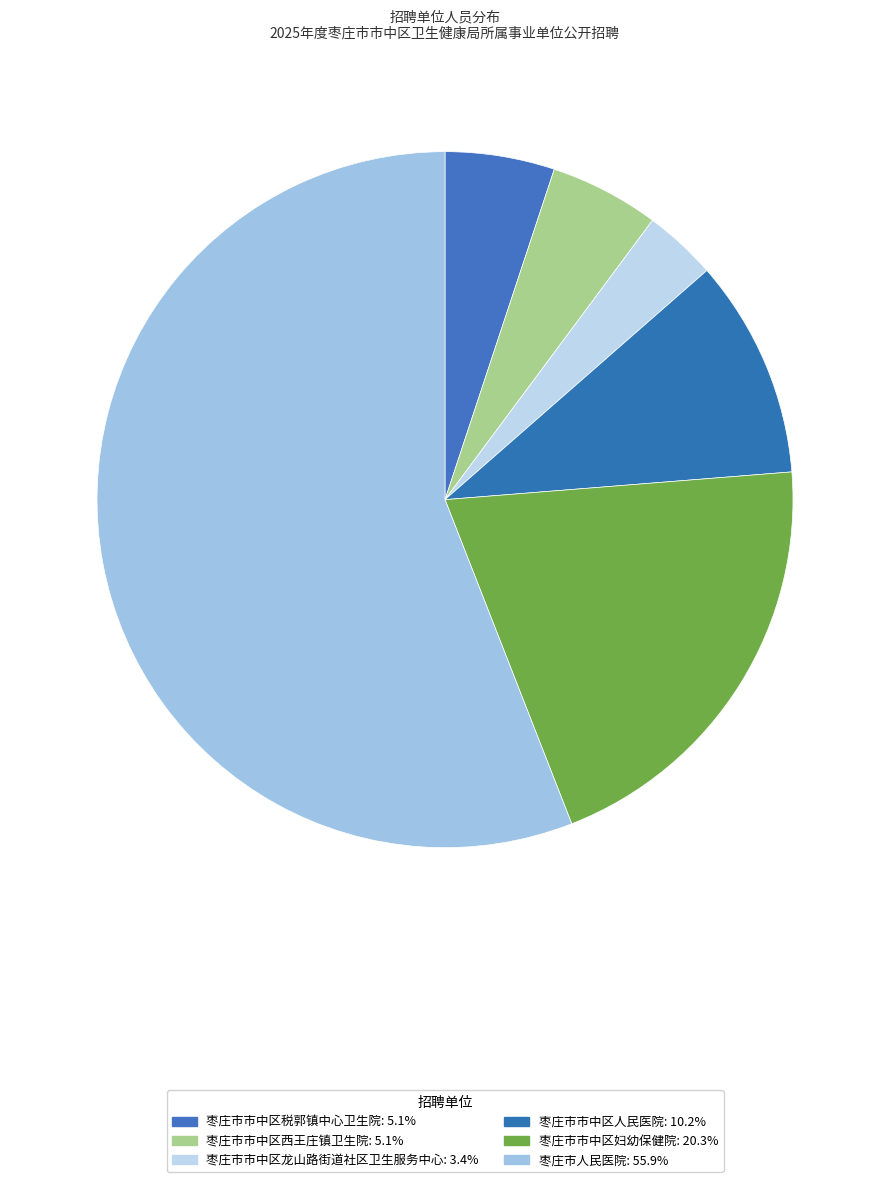

Count the number of slices in the pie.

6